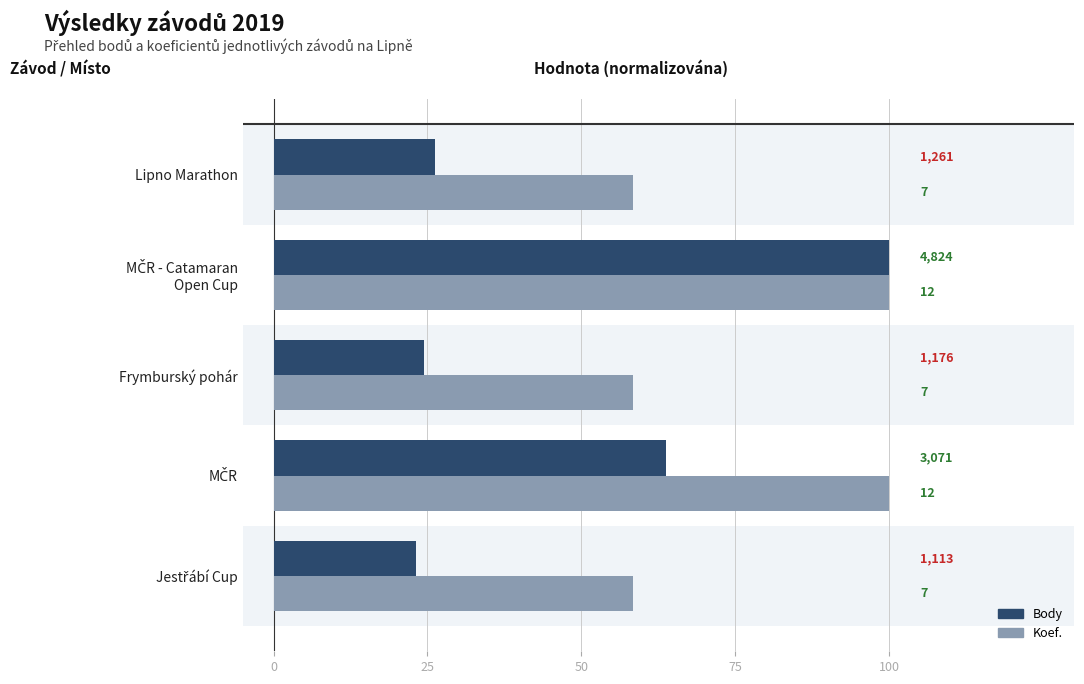

What are all the series names shown in the legend?

Body, Koef.